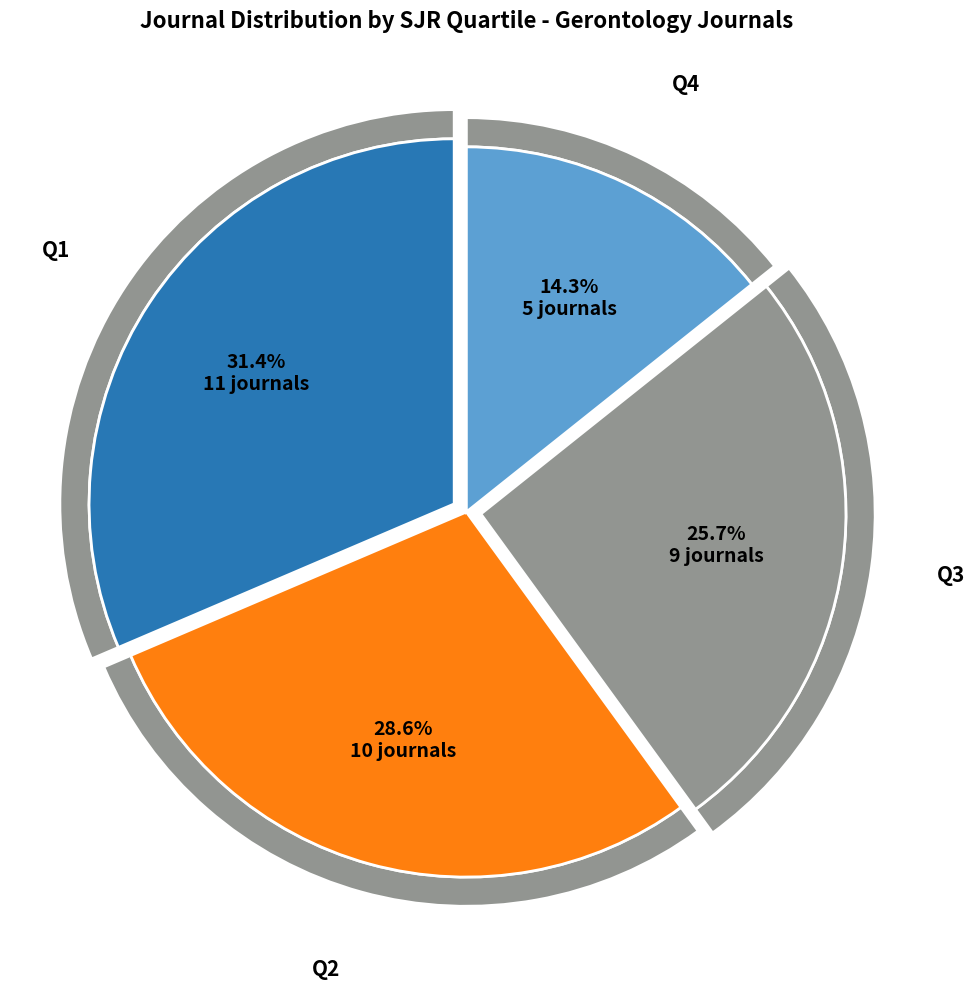

What is the change in value from Q1 to Q2?

-1